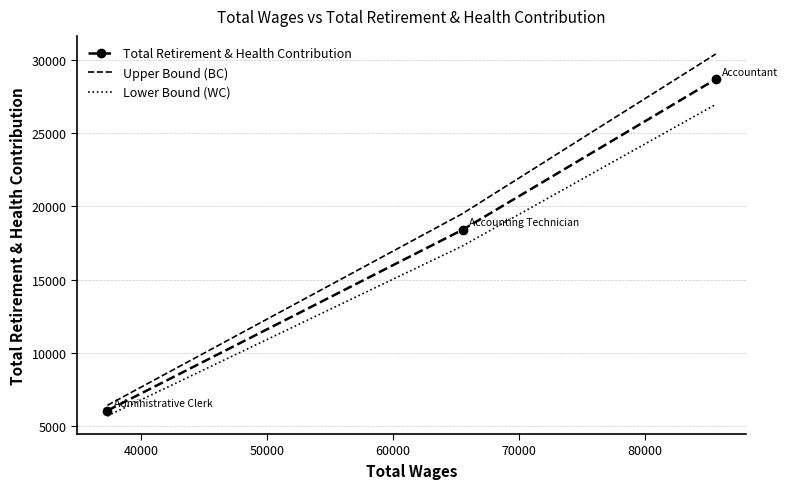

What is the highest value of the Lower Bound (WC) series?

26978.9